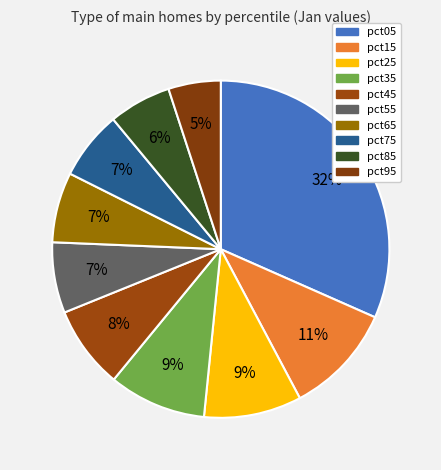

To the nearest percent, what is the average slice percentage?

10%